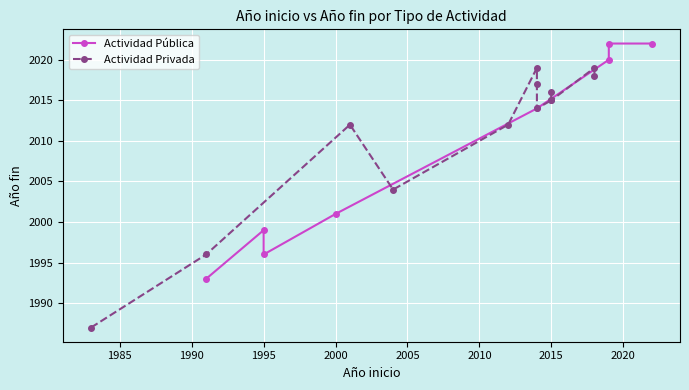

How many data points are less than 2014?

4